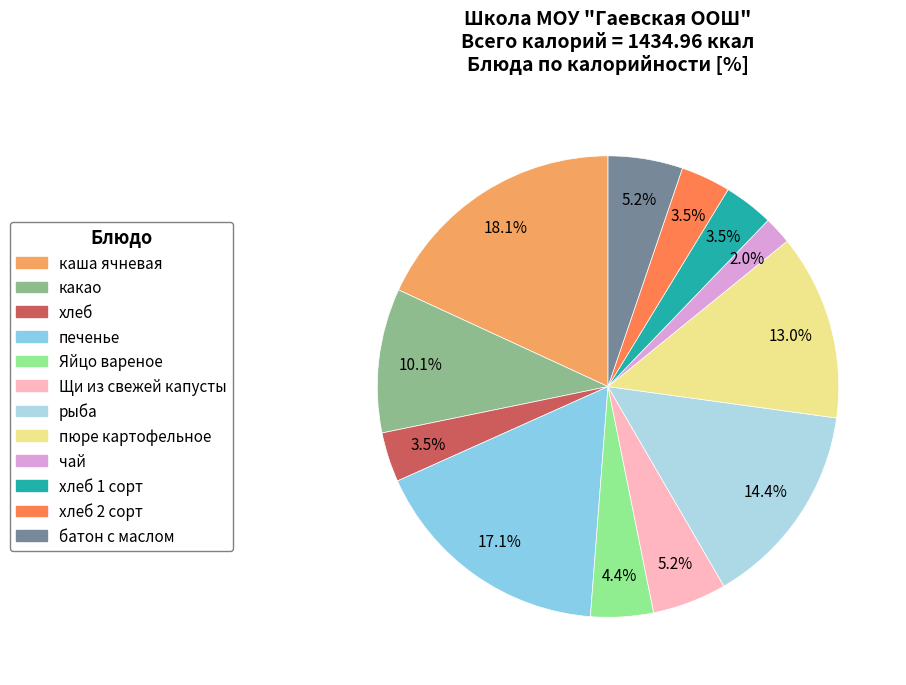

How many segments does this pie chart have?

12